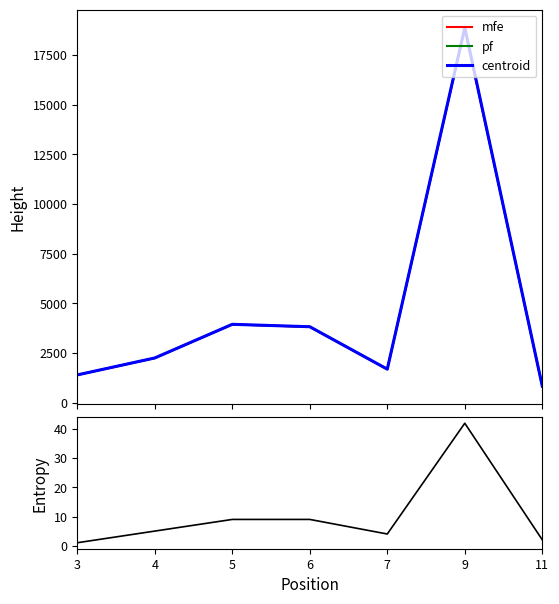

At how many categories does at least one series exceed 13908?

1